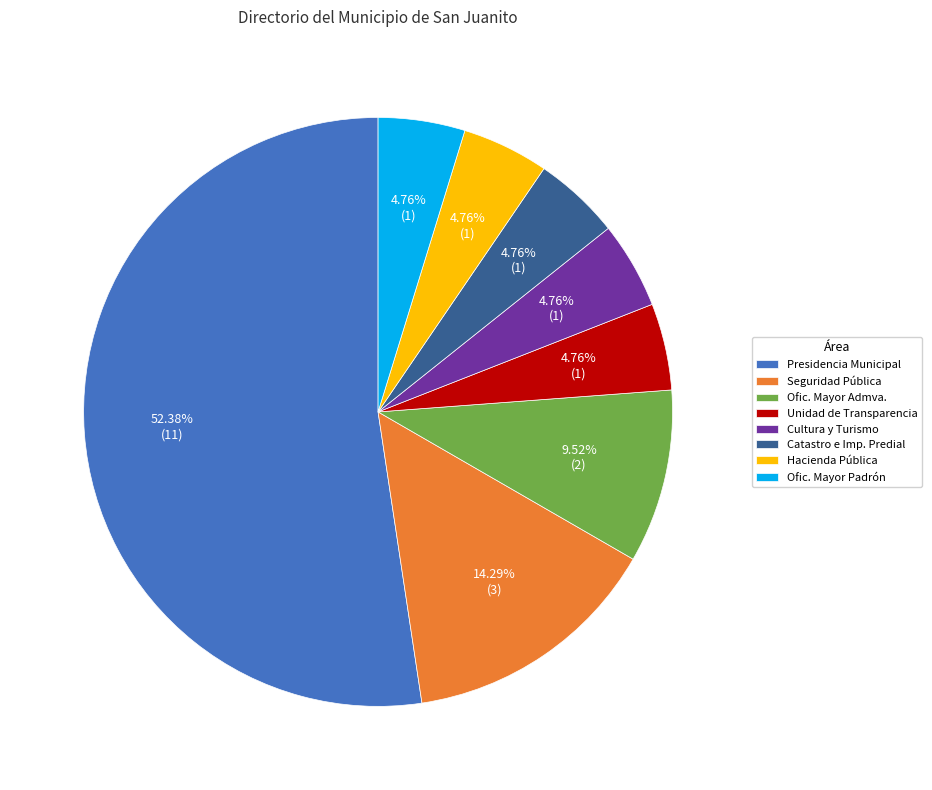

Which category has the biggest portion of the pie?

Presidencia Municipal